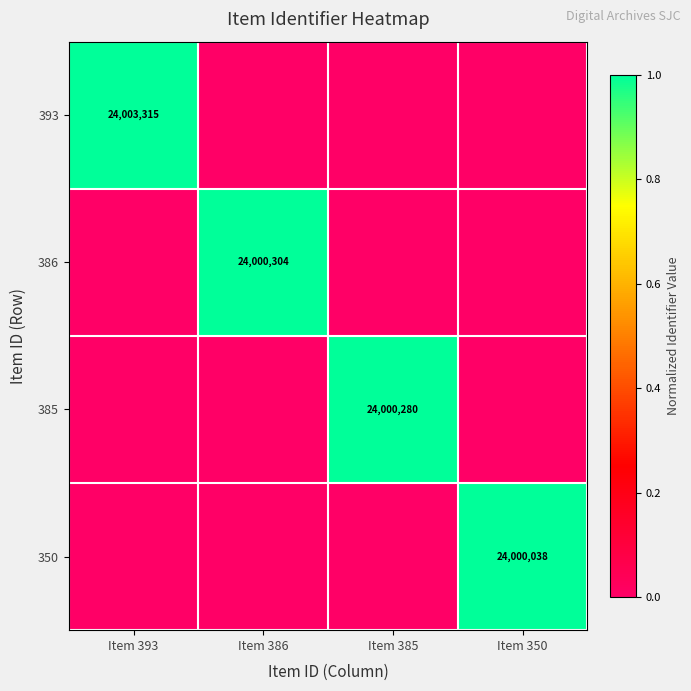

What is the difference between the highest and lowest values at Item 393?

1.0